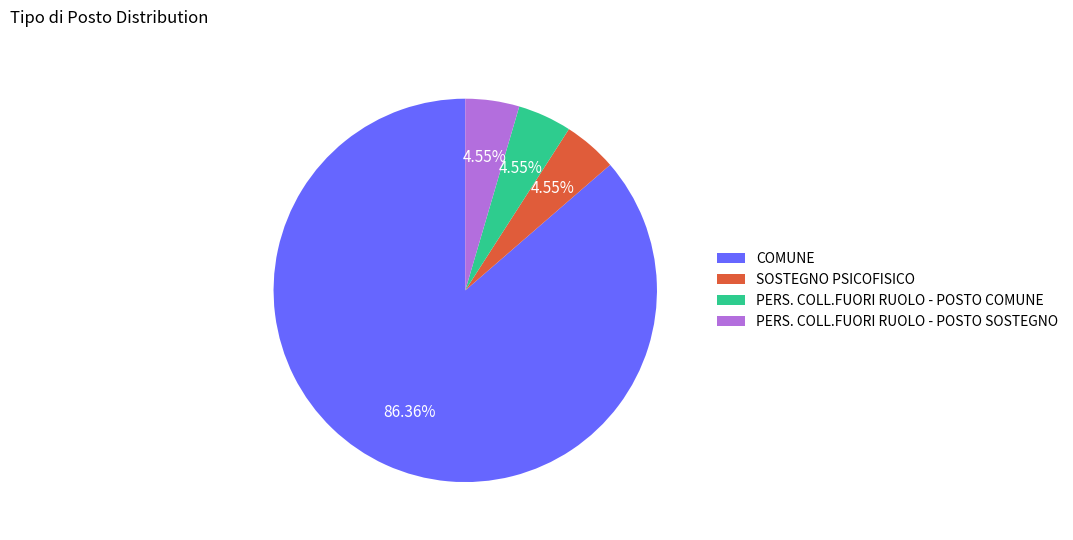

To the nearest percent, what is the difference between the COMUNE and PERS. COLL.FUORI RUOLO - POSTO SOSTEGNO slice percentages?

82%